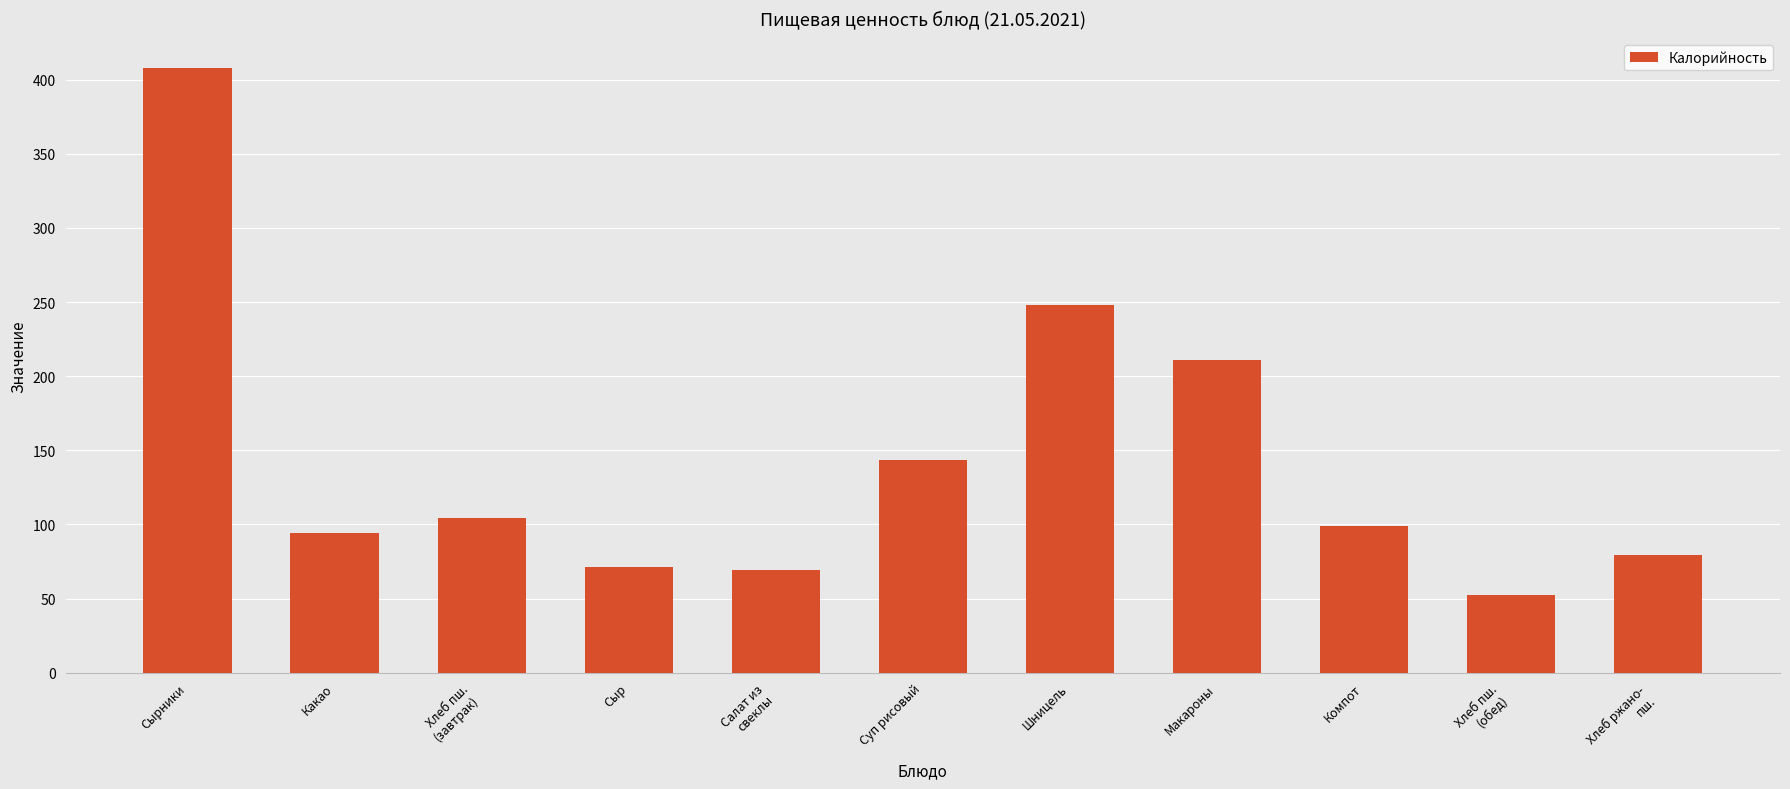

Which has a higher value, Компот or Шницель?

Шницель